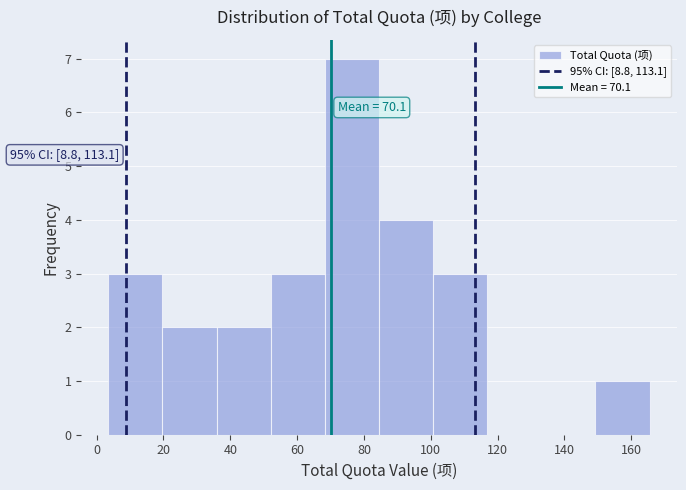

Over which range of the x-axis is the bar tallest?

68 to 84